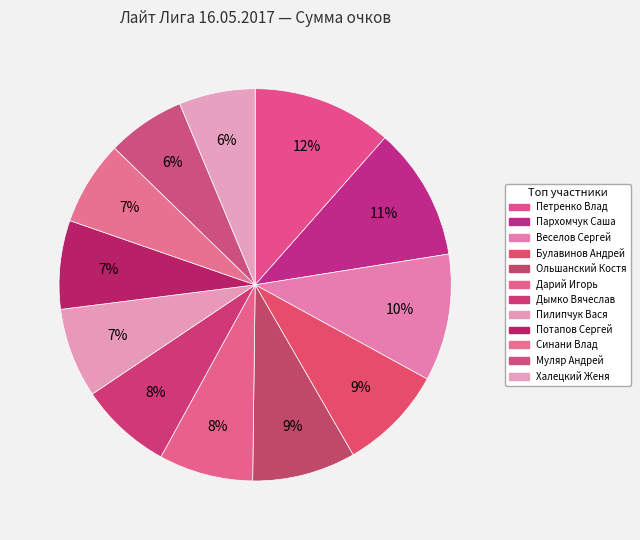

Approximately how many times larger is the value at Ольшанский Костя compared to Петренко Влад?

0.7